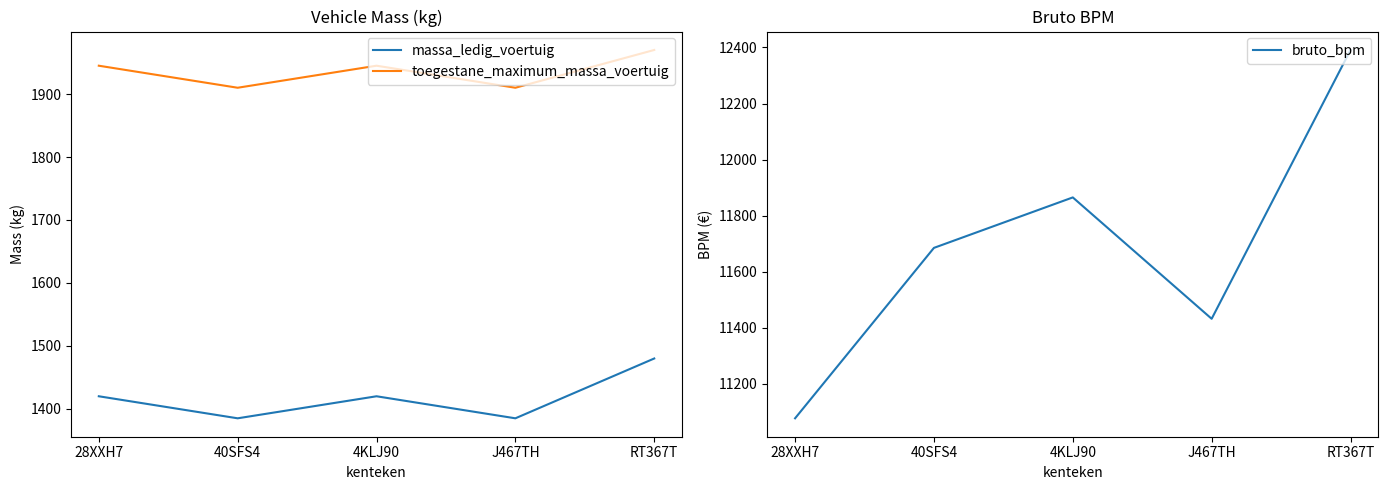

True or false: massa_ledig_voertuig and toegestane_maximum_massa_voertuig cross at least once.

False